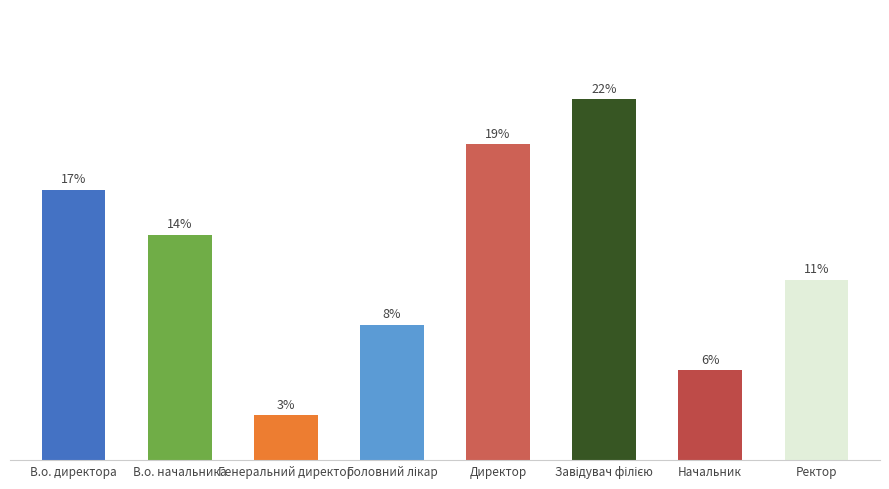

List the labels in order of value, largest first.

Завідувач філією, Директор, В.о. директора, В.о. начальника, Ректор, Головний лікар, Начальник, Генеральний директор